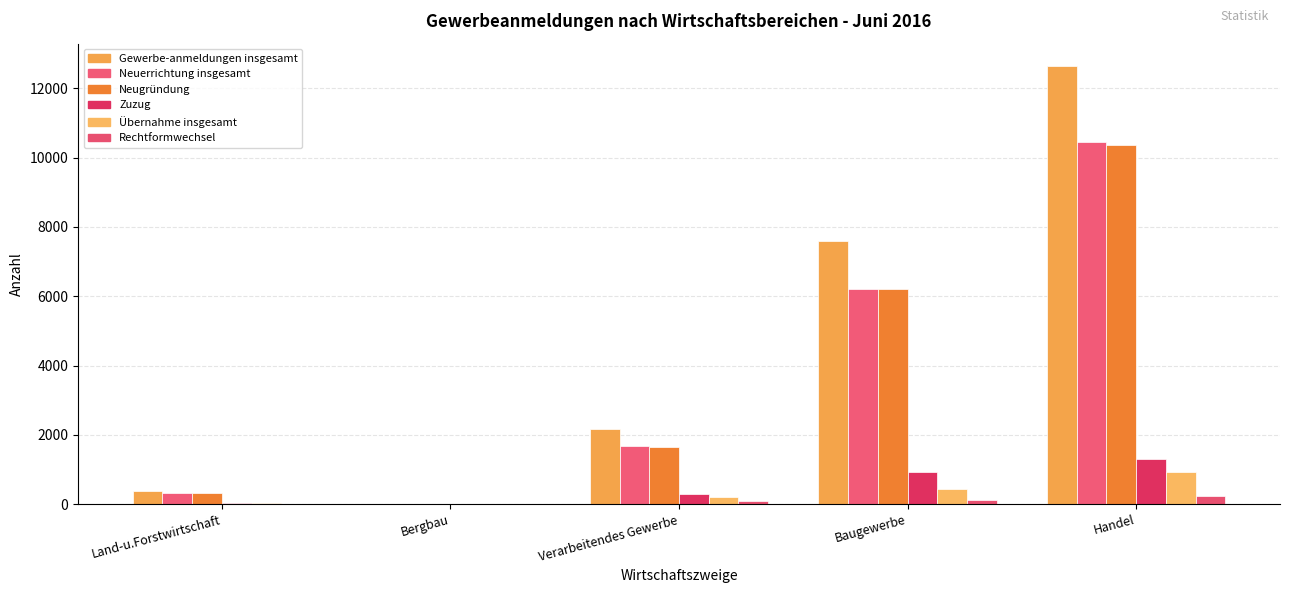

At which label does Rechtformwechsel first exceed 86?

Baugewerbe